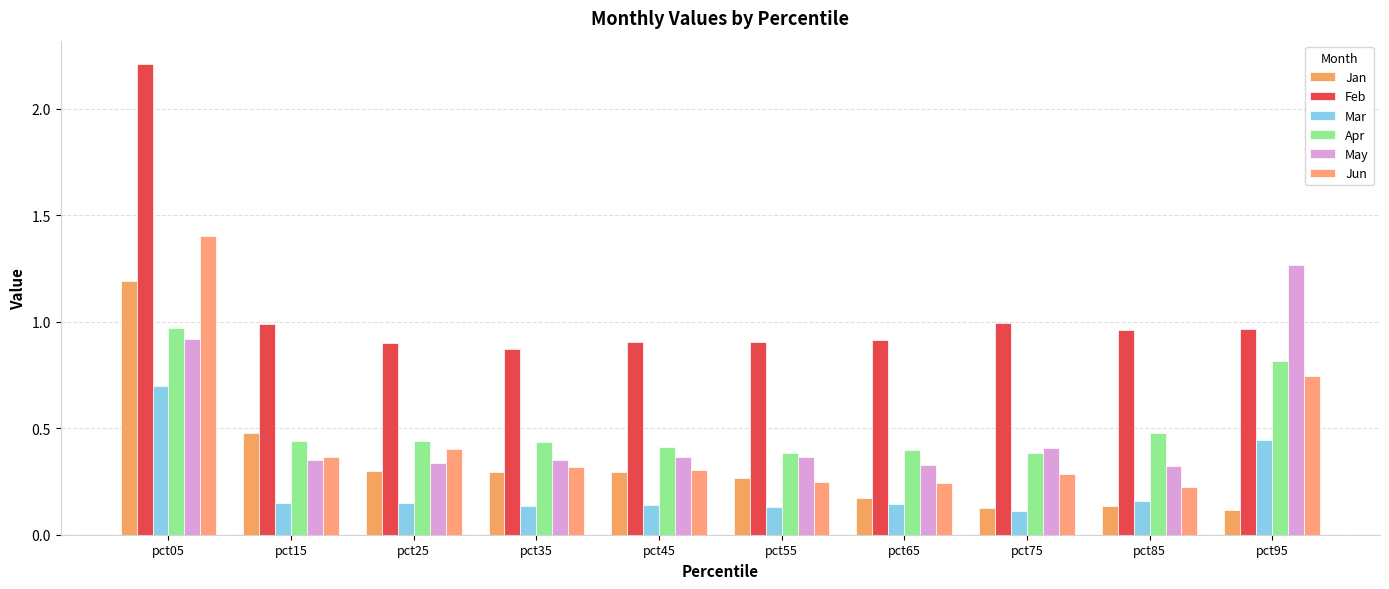

True or false: Mar has a value of 0.1 at pct55.

True